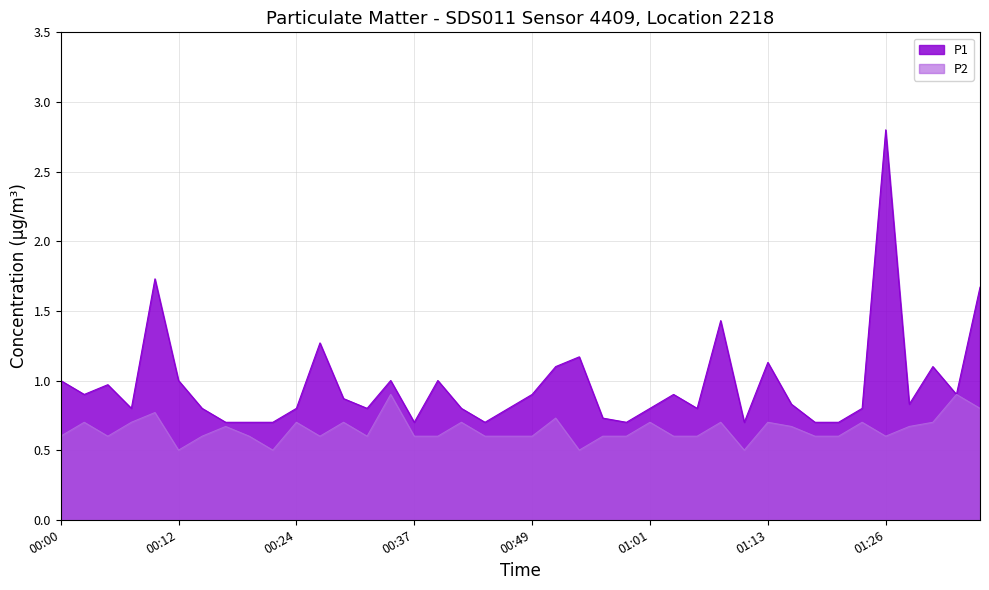

Read the P2 value at 2024-03-25T00:27:16.

0.6